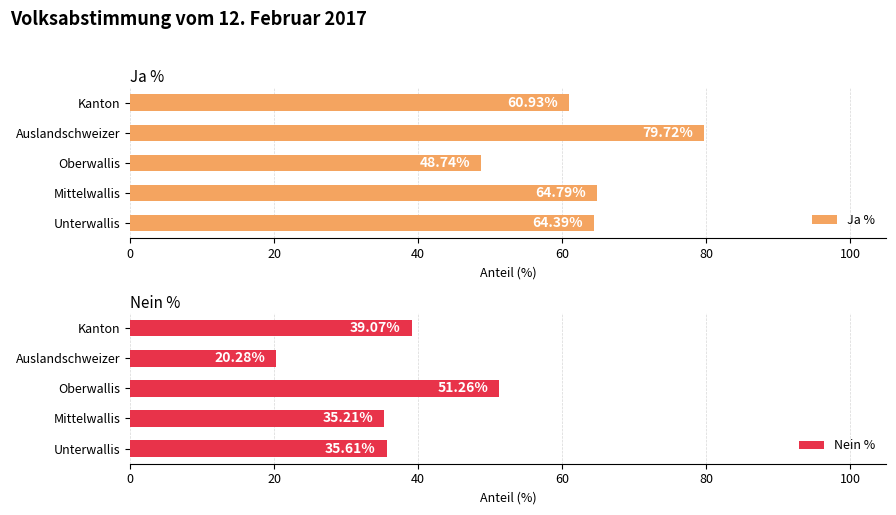

How many groups of bars are there?

5